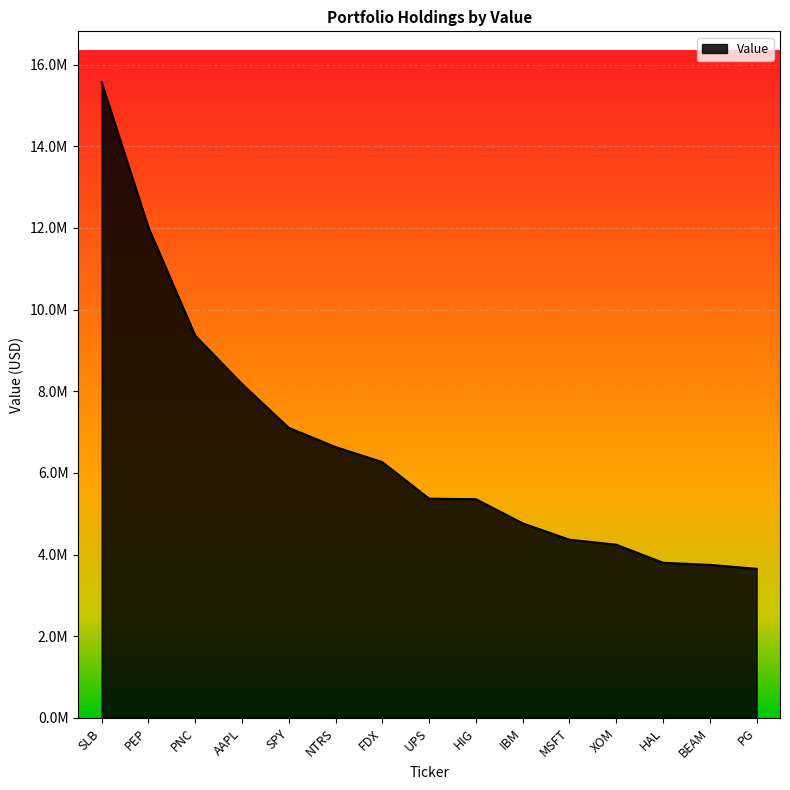

What is the ratio of the value at HAL to the value at MSFT?

0.9